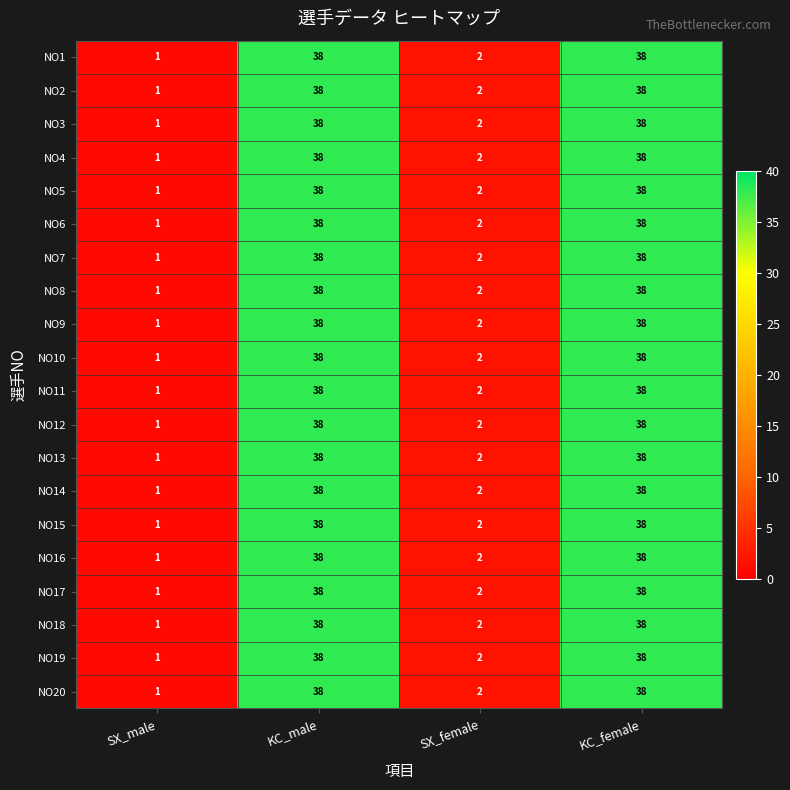

True or false: NO12 has a value of 1 at SX_male.

True